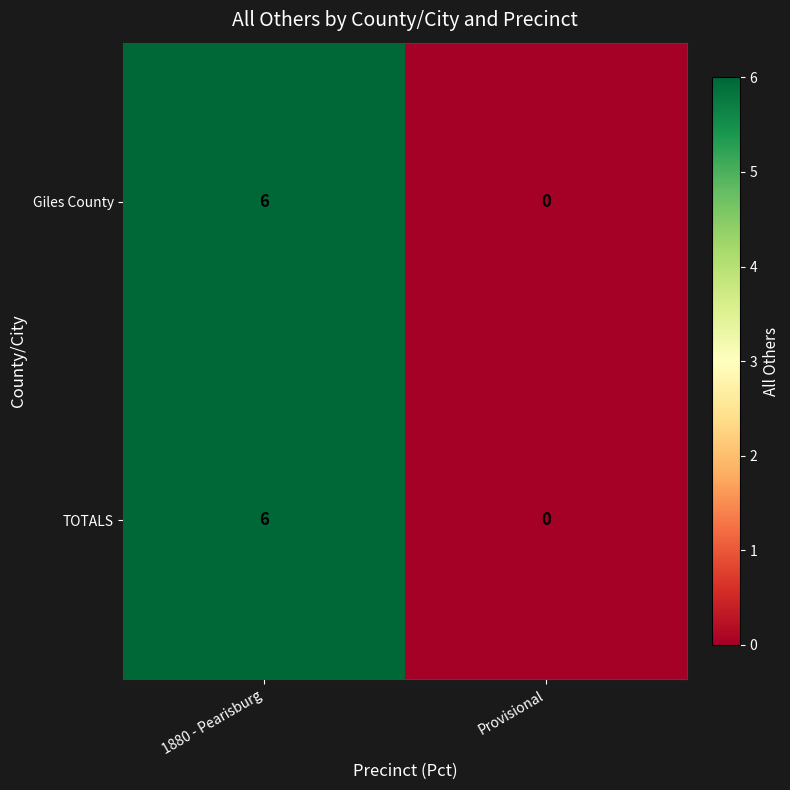

Is it true that TOTALS equals 3 at Provisional?

False